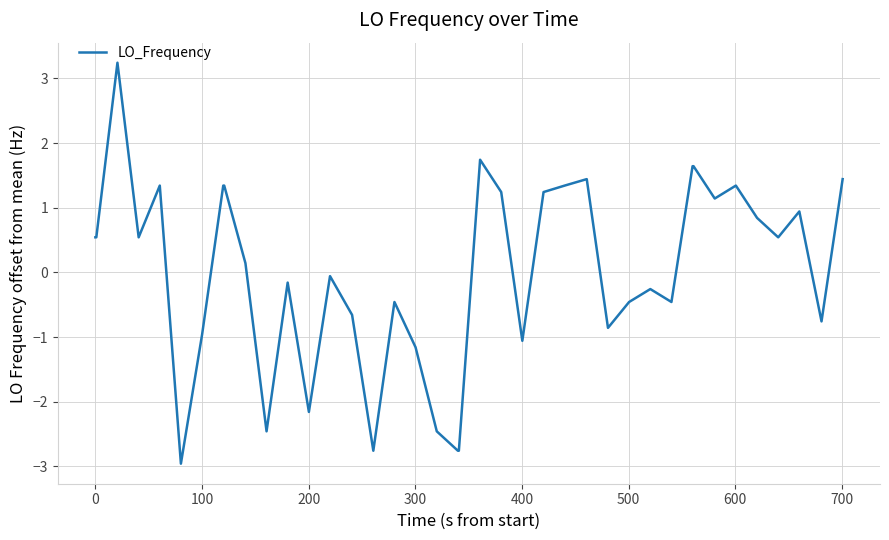

True or false: the data has more than 2 interior local peaks.

True